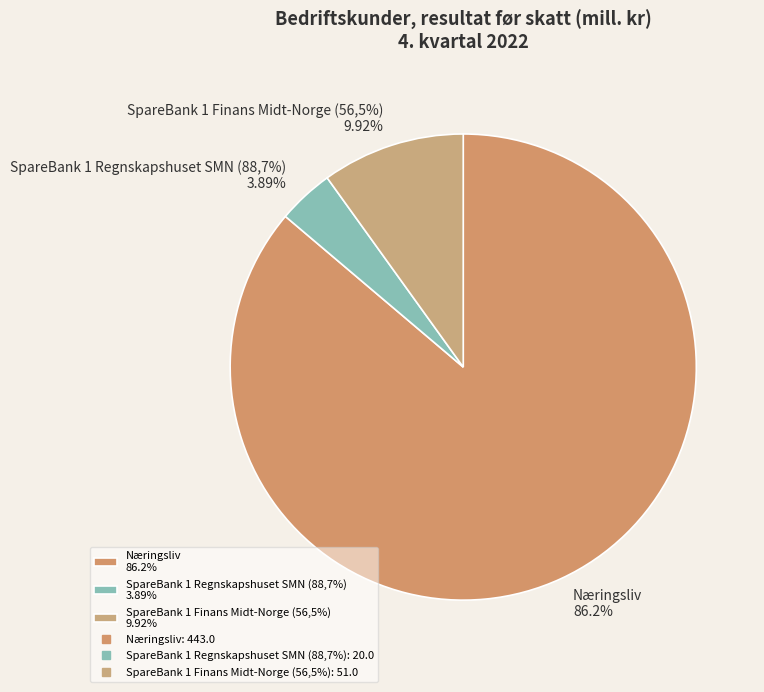

True or false: SpareBank 1 Regnskapshuset SMN (88,7%) accounts for 4% of the total.

True